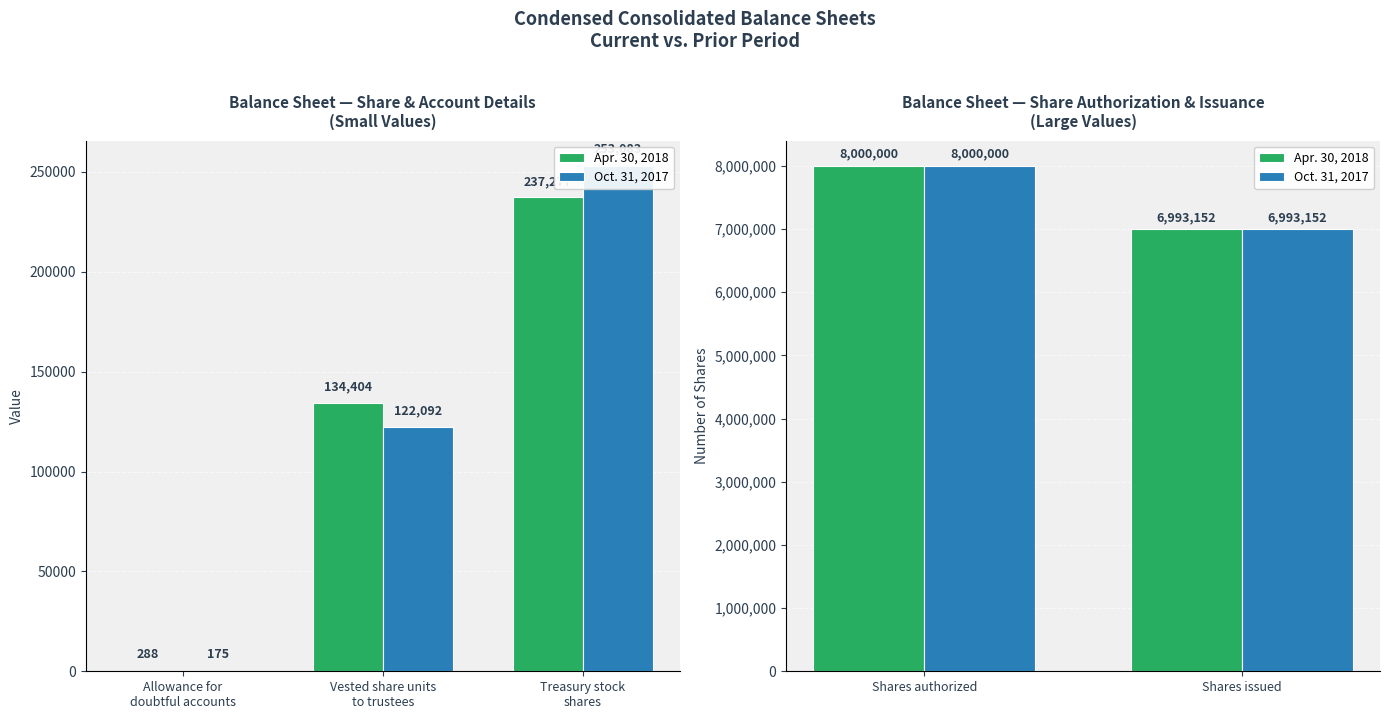

How many bars are there in each group?

2